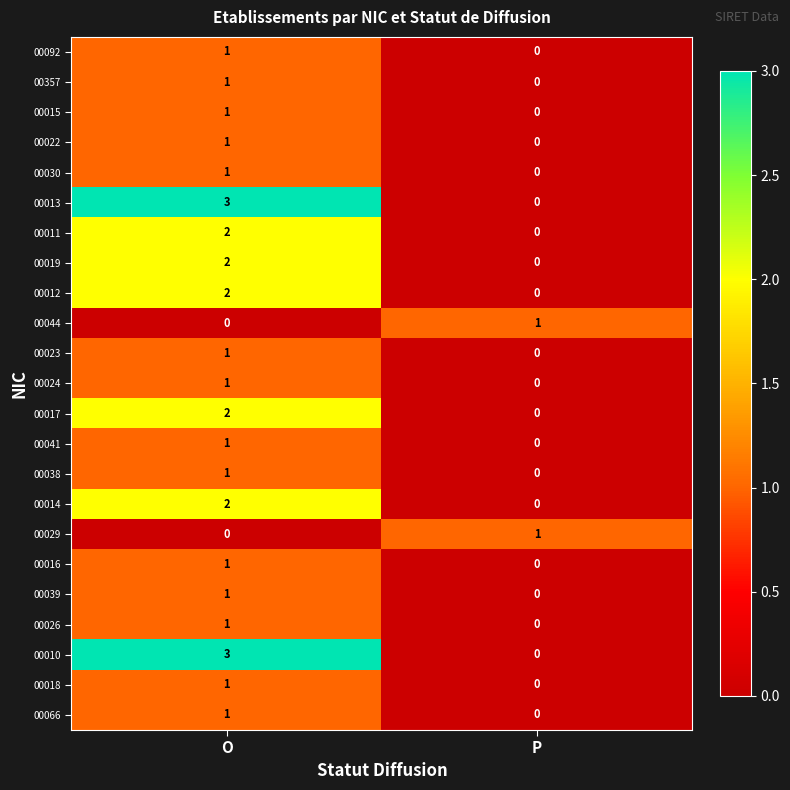

The 00038 series shows -1 at P. True or false?

False